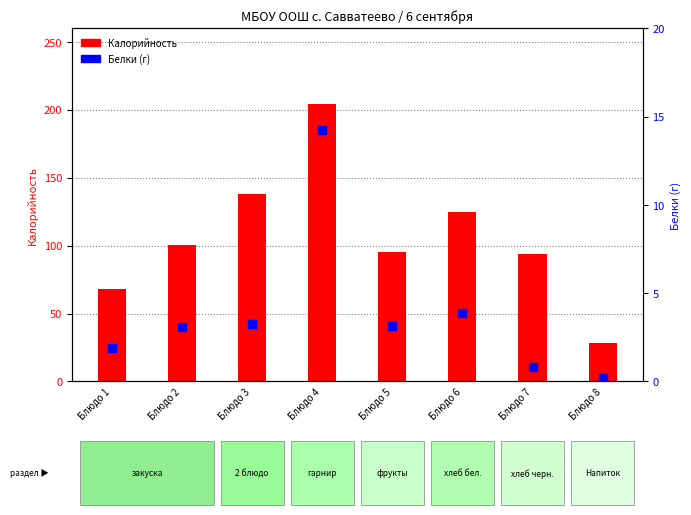

Which series reaches the maximum Y coordinate?

Калорийность